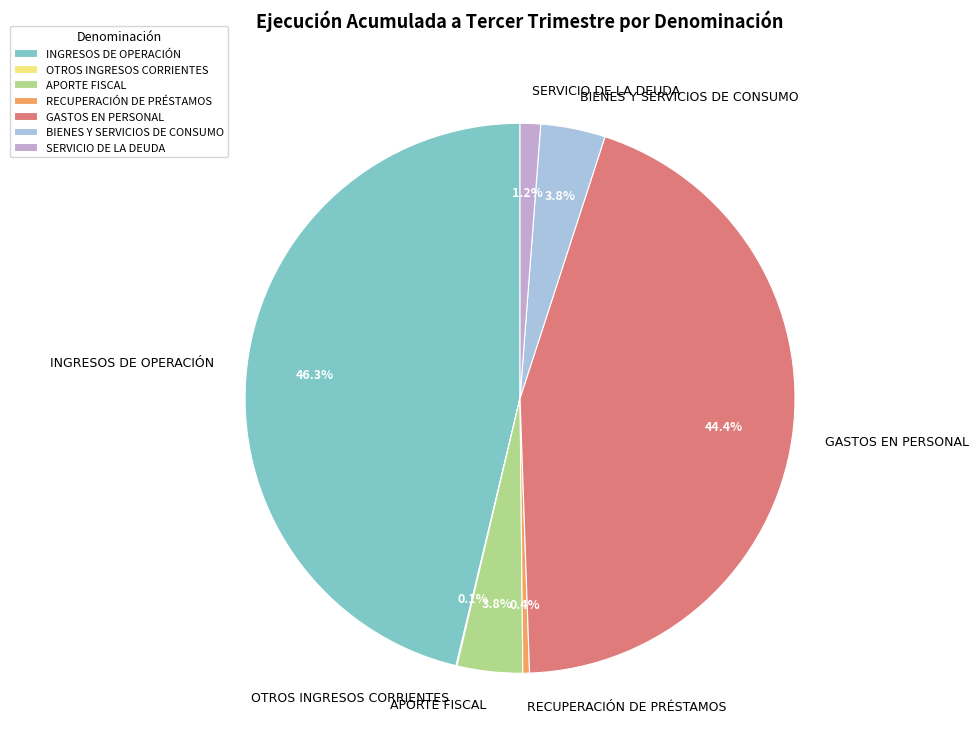

What percentage is NOT represented by SERVICIO DE LA DEUDA?

98.8%